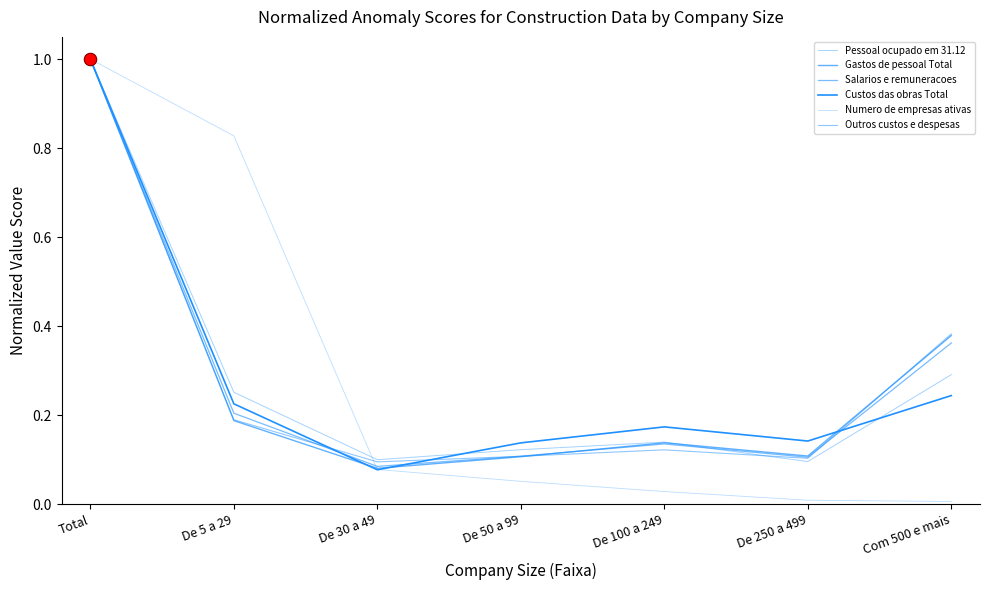

How many lines are shown in the chart?

6